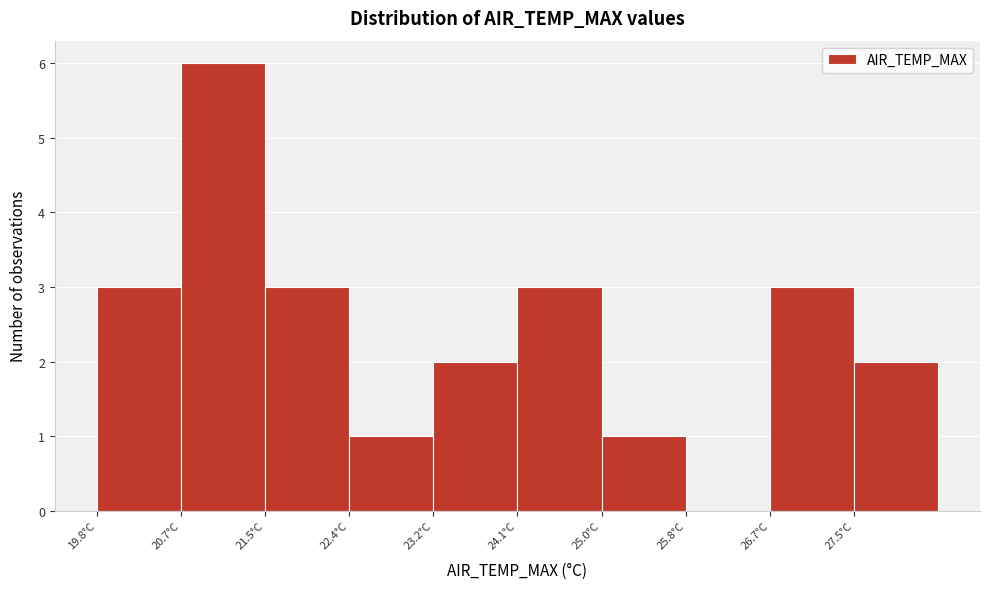

Reading left to right, transcribe this chart: for each bar, give the range it covers on the x-axis and its height. Neither the bar edges nor the heights are printed on the chart, so give them approximately, as read against the axes.

19.80 to 20.66: 3
20.66 to 21.52: 6
21.52 to 22.38: 3
22.38 to 23.24: 1
23.24 to 24.10: 2
24.10 to 24.96: 3
24.96 to 25.82: 1
25.82 to 26.68: 0
26.68 to 27.54: 3
27.54 to 28.40: 2